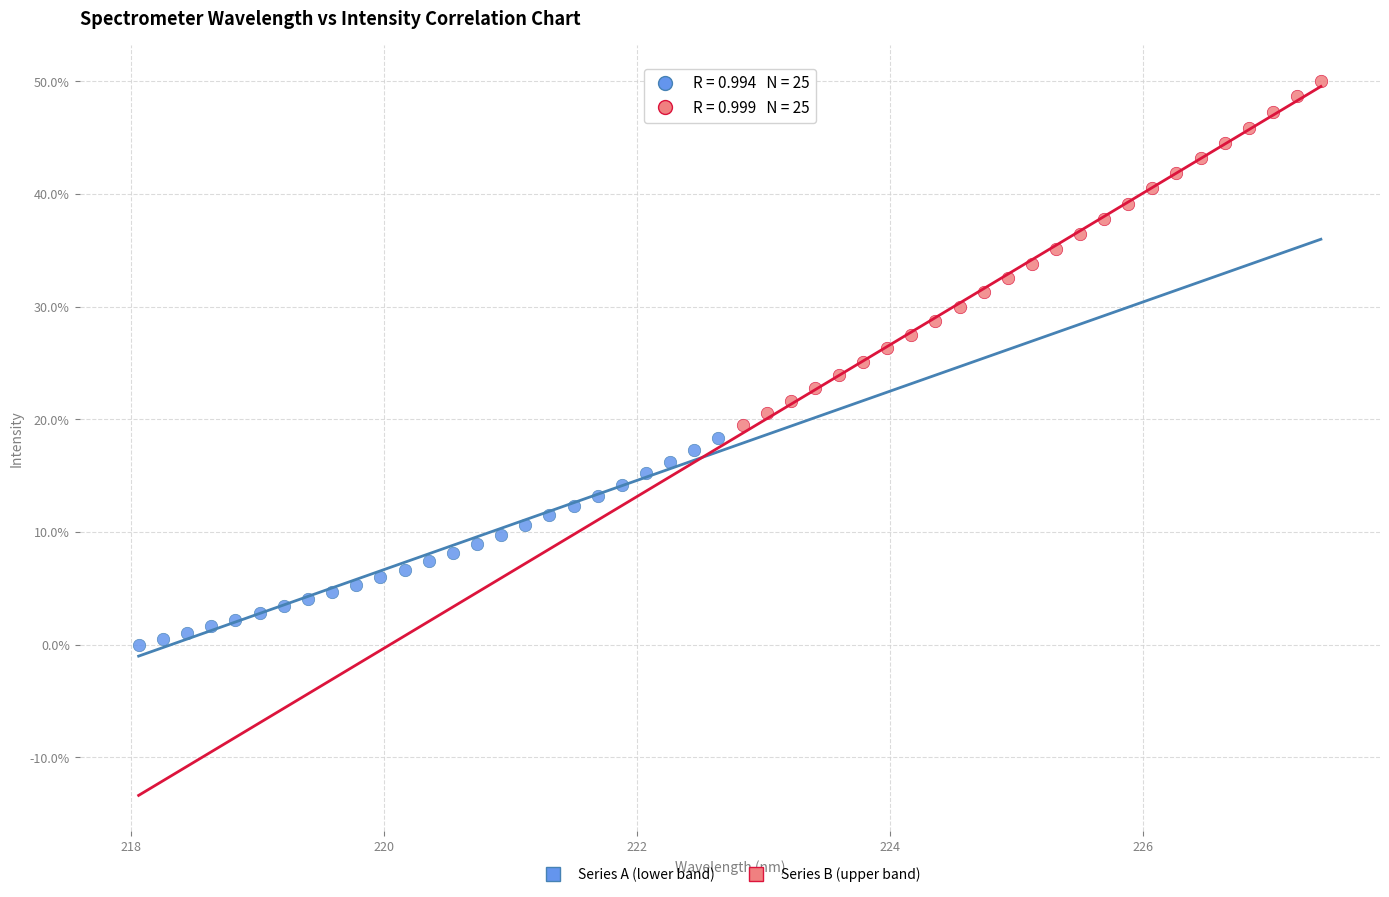

Which series contains the lowest Y value?

Series A (lower band)